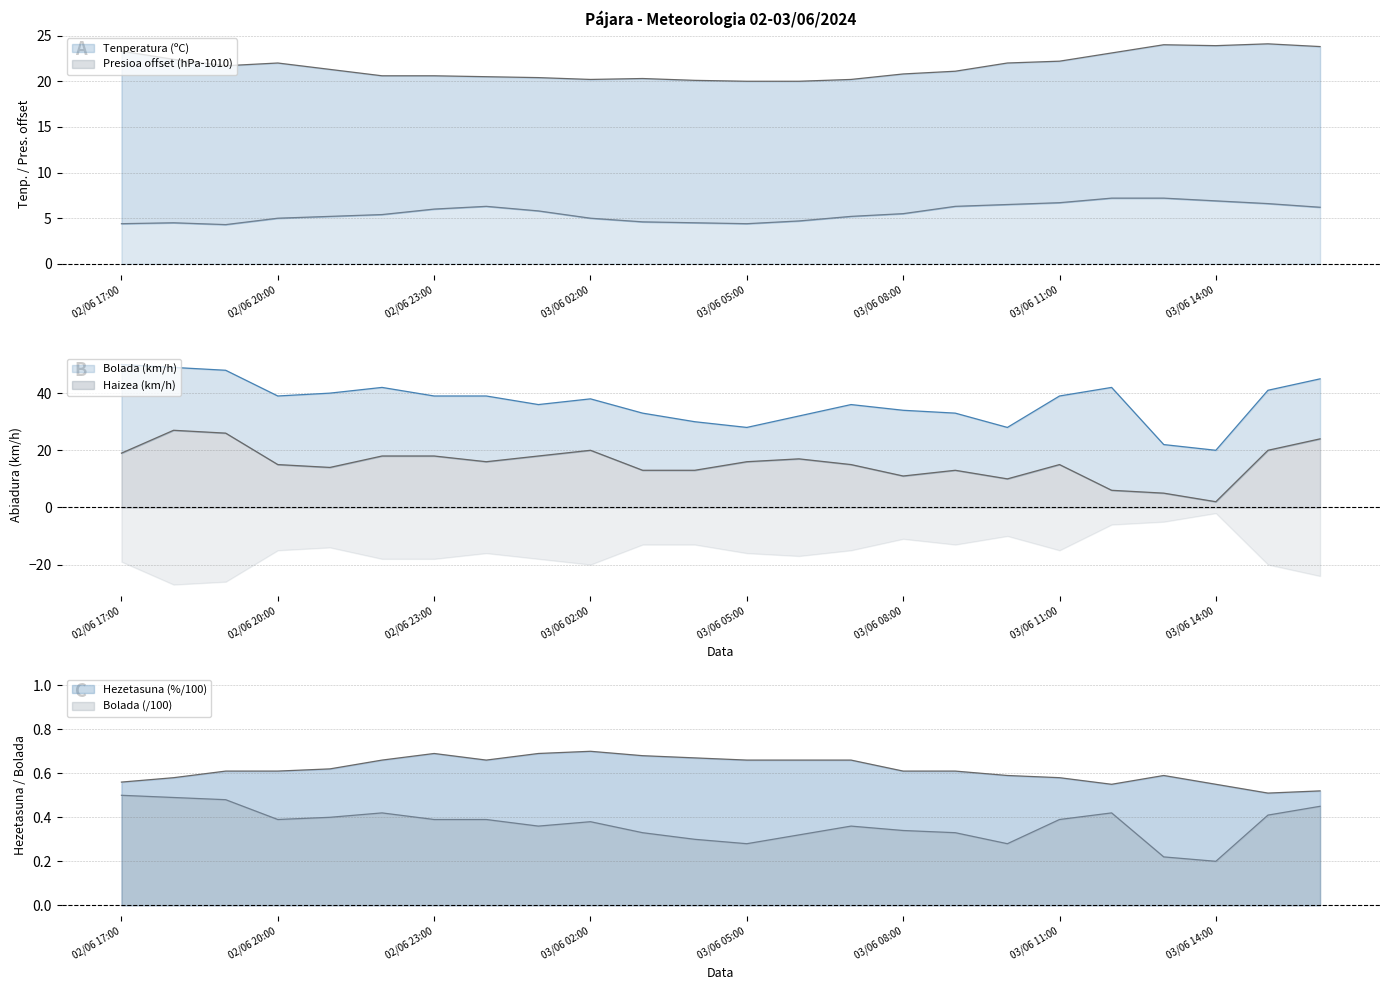

What is the sum of the Hezetasuna (%) values at 03/06 11:00 and 02/06 18:00?

1.2